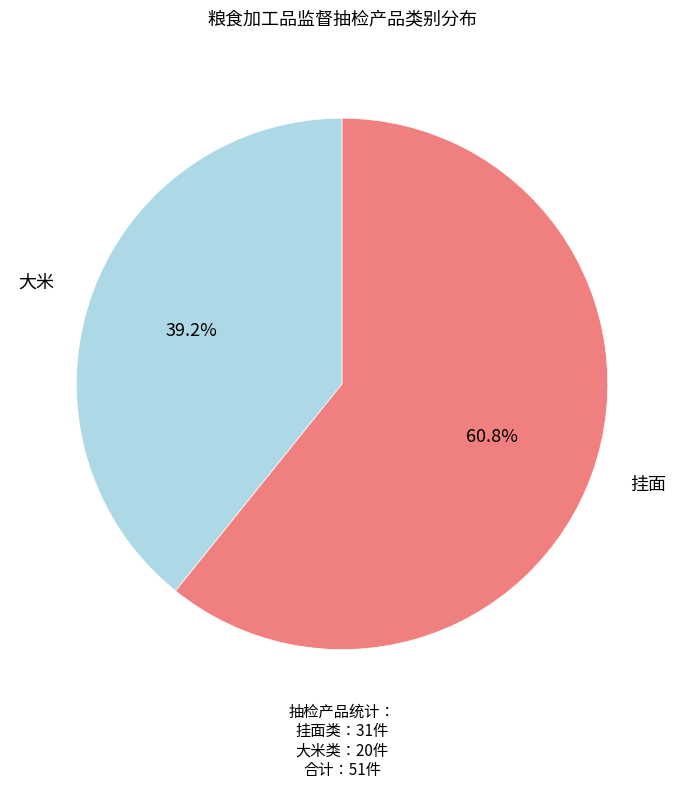

Is there any slice that represents more than half of the pie?

Yes